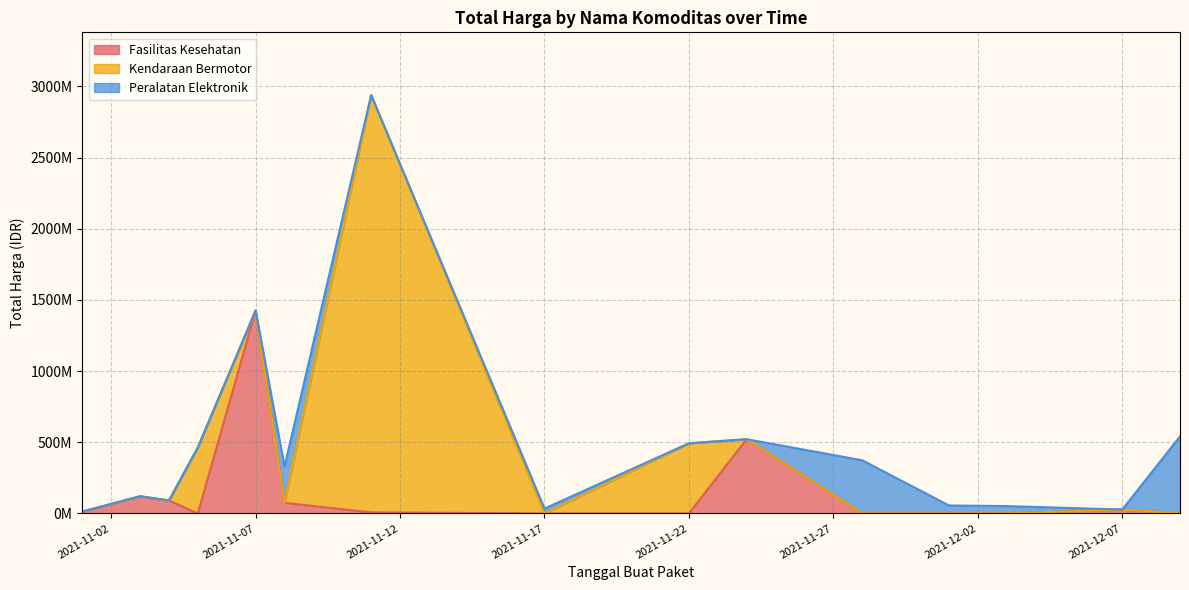

How many positive values does the Peralatan Elektronik series have?

7